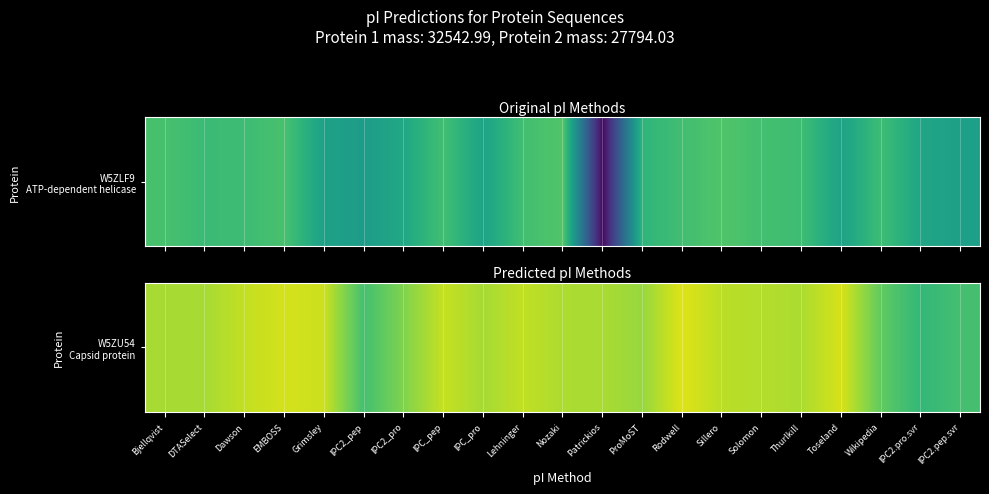

Reading left to right, what are all the values shown in this chart?

10.1	10.1	10.4	10.5	10.5	8.9	9.7	10.4	10.1	10.3	10.1	10.1	9.9	10.7	10.3	10.2	10.1	10.6	9.3	8.6	8.9